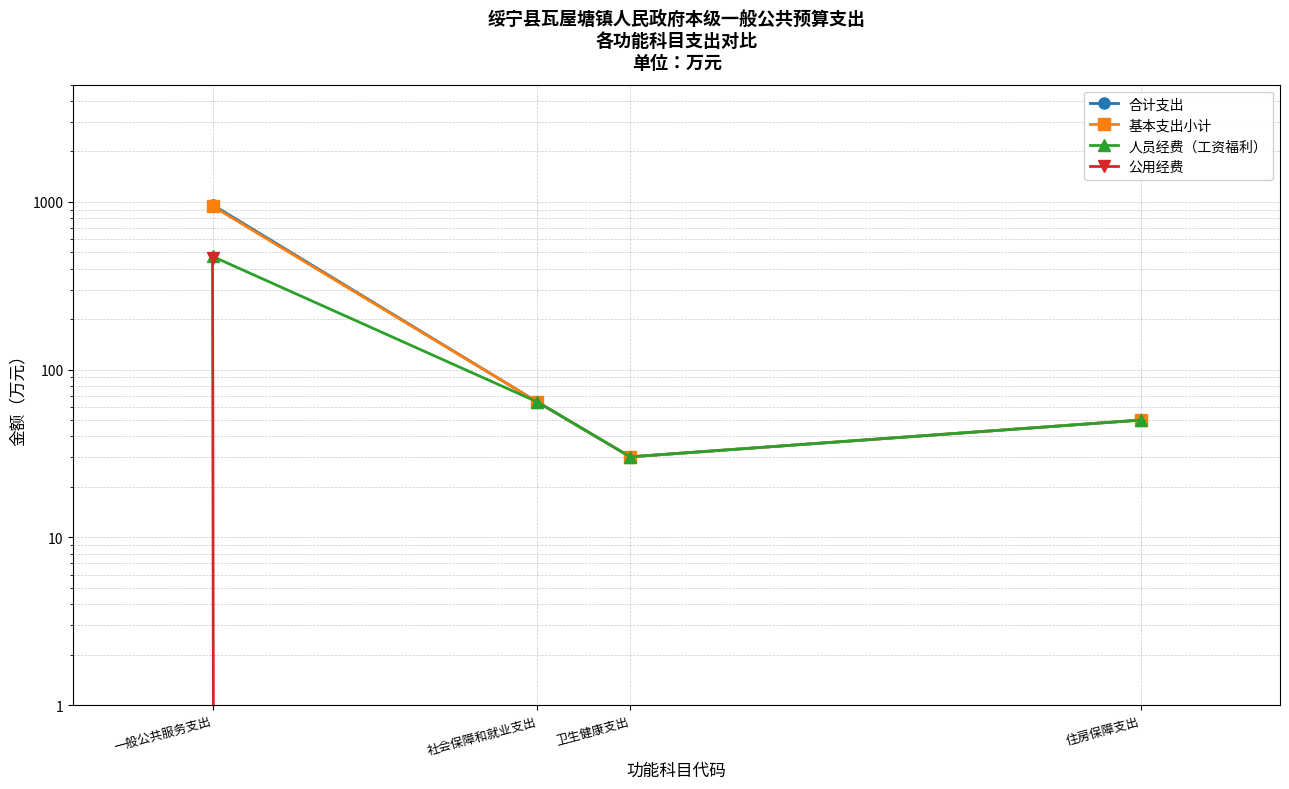

True or false: 基本支出小计 has more than 2 points higher than both neighbors.

False